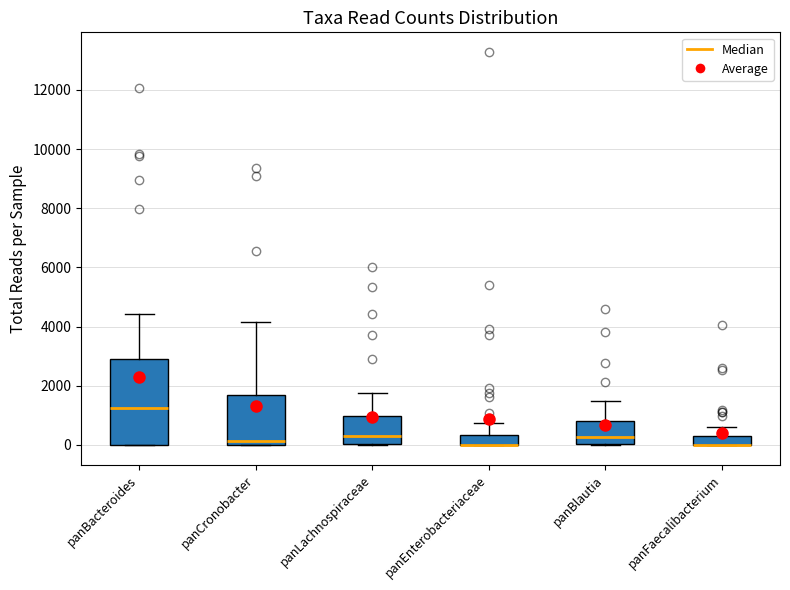

Reading left to right, read every box against the y-axis: the position of its median line, the range the box covers, and the ends of its whiskers. The values are not printed on the chart, so give them approximately, as read against the axis.

panBacteroides: median 1200, box 0 to 2800, whiskers 0 to 4400
panCronobacter: median 200, box 0 to 1600, whiskers 0 to 4200
panLachnospiraceae: median 400, box 0 to 1000, whiskers 0 to 1800
panEnterobacteriaceae: median 0 (drawn on the box's lower edge), box 0 to 400, whiskers 0 to 800
panBlautia: median 200, box 0 to 800, whiskers 0 to 1400
panFaecalibacterium: median 0 (drawn on the box's lower edge), box 0 to 400, whiskers 0 to 600